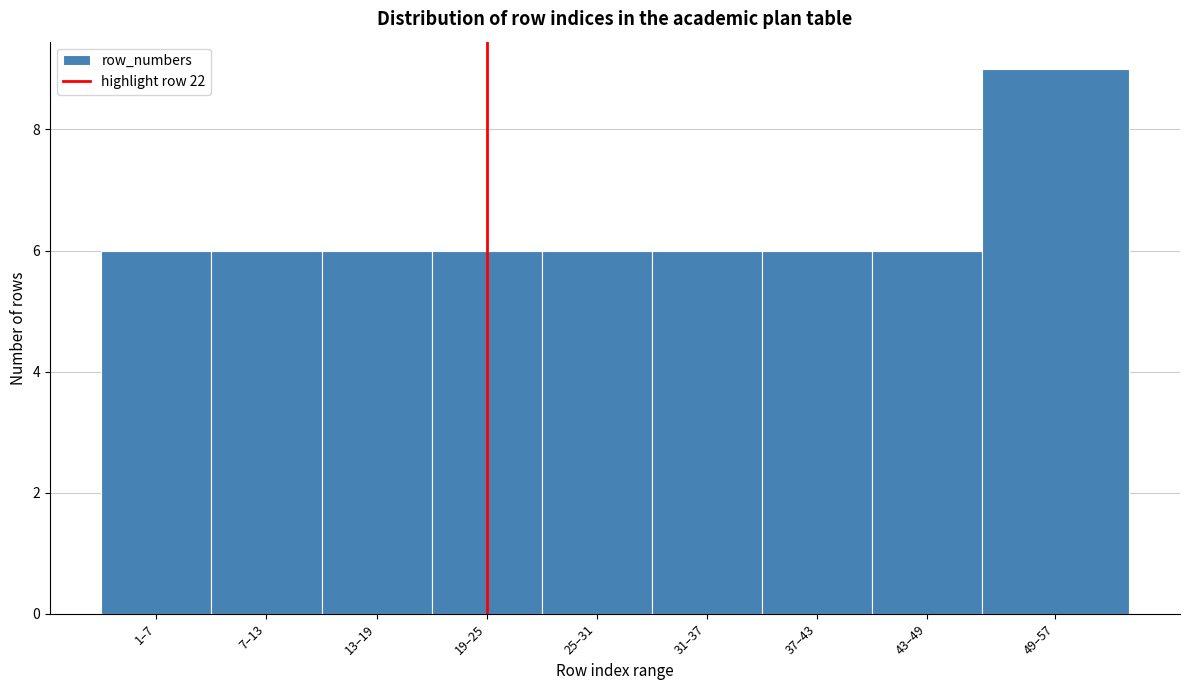

Reading left to right, transcribe all the data shown in this chart.

6	6	6	6	6	6	6	6	9